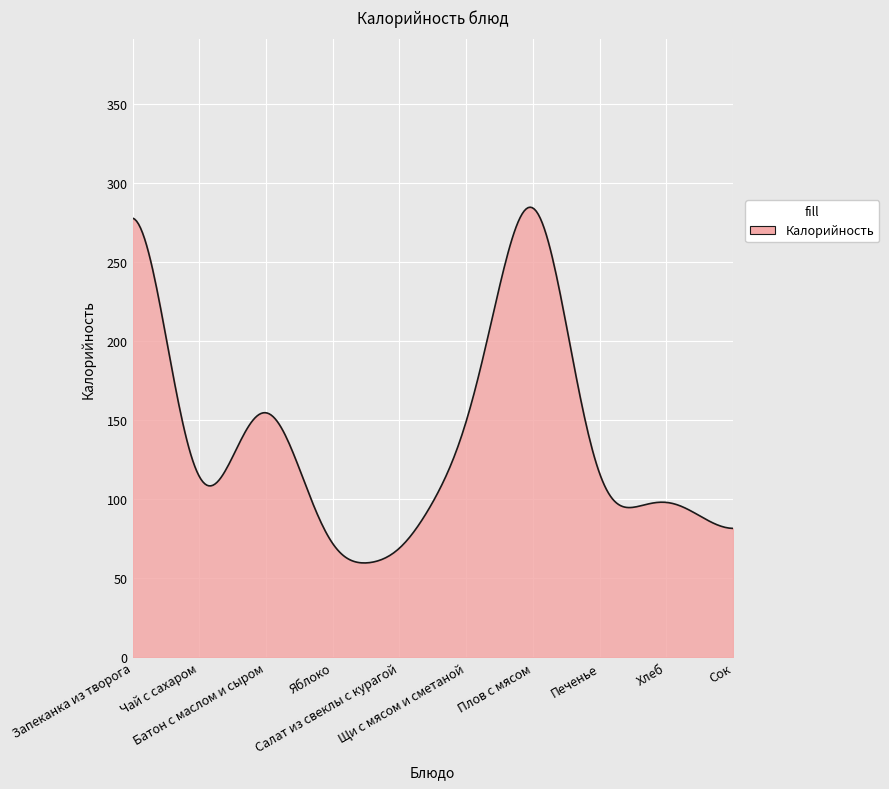

What is the greatest value displayed?

284.8